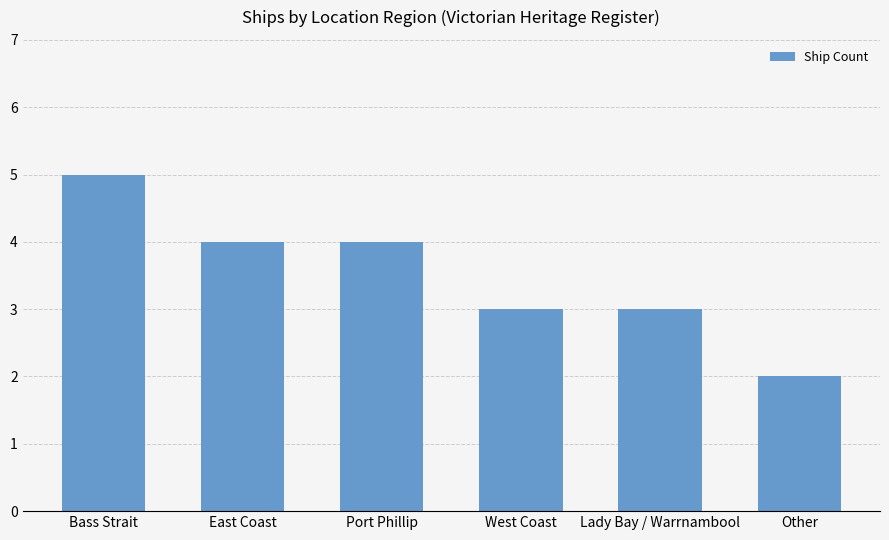

What is the greatest value displayed?

5